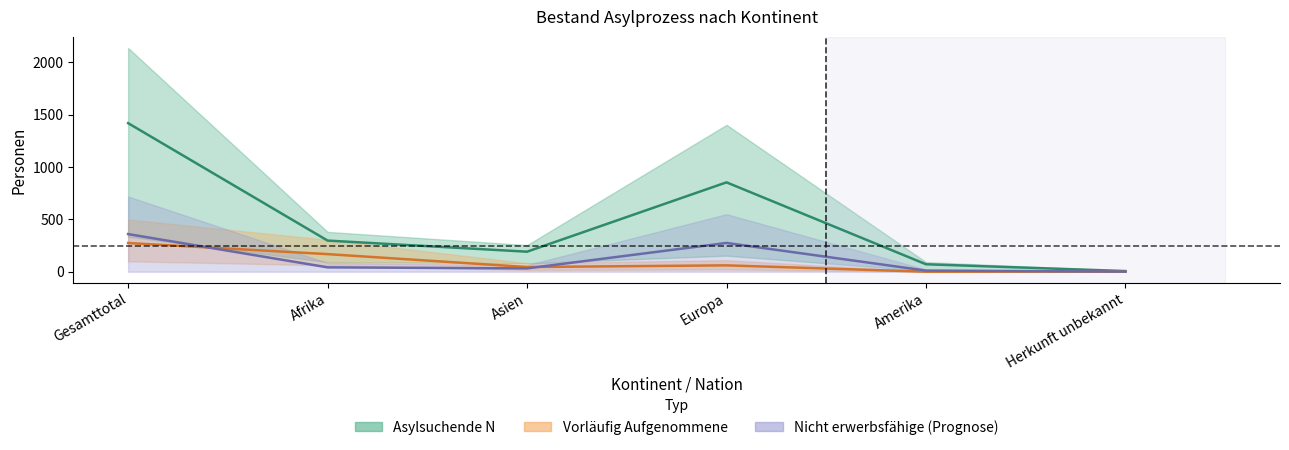

Is it true that Asylsuchende_Erwerbsfaehig equals 41.5 at Afrika?

True